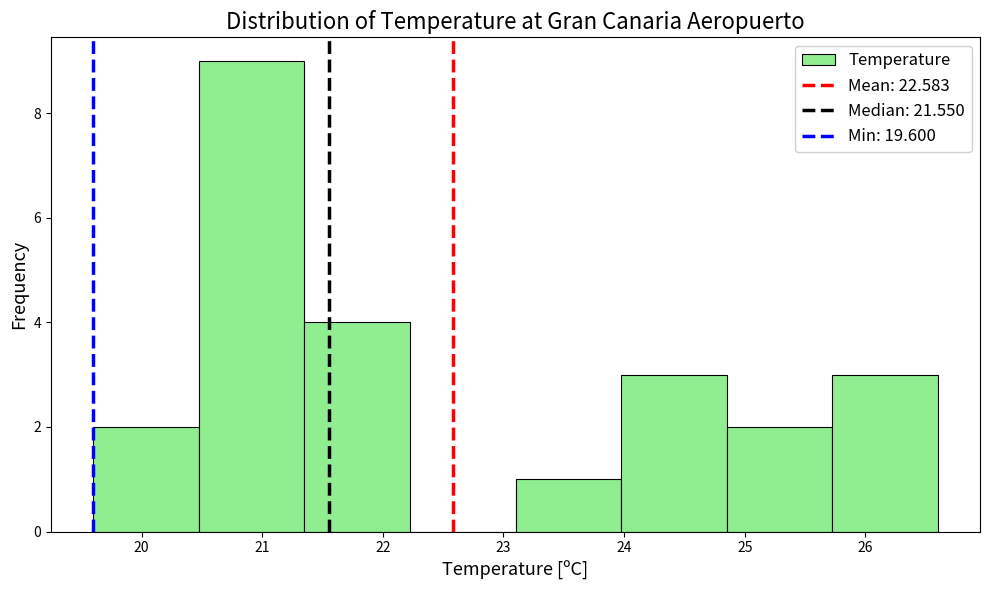

Reading left to right, list every bar in this chart as the range it spans on the x-axis followed by its height. Neither the bar edges nor the heights are printed on the chart, so give them approximately, as read against the axes.

19.6 to 20.5: 2
20.5 to 21.4: 9
21.4 to 22.2: 4
22.2 to 23.1: 0
23.1 to 24.0: 1
24.0 to 24.9: 3
24.9 to 25.7: 2
25.7 to 26.6: 3